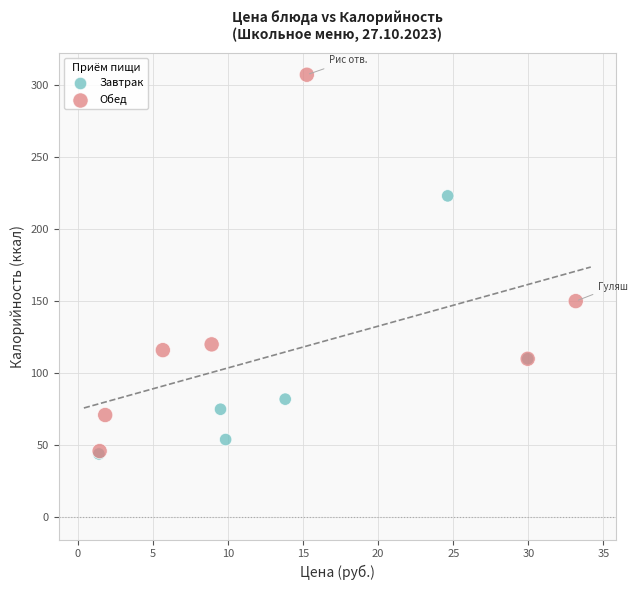

Which series reaches the maximum Y coordinate?

Обед